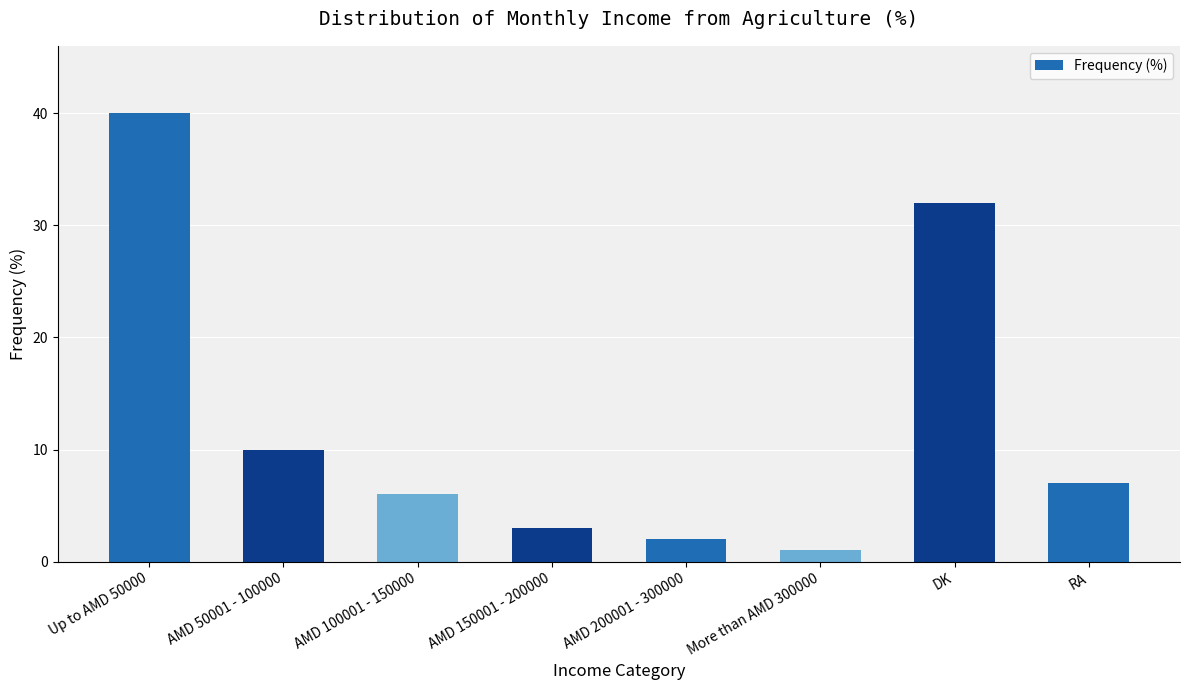

What is the change in value from AMD 50001 - 100000 to More than AMD 300000?

-9